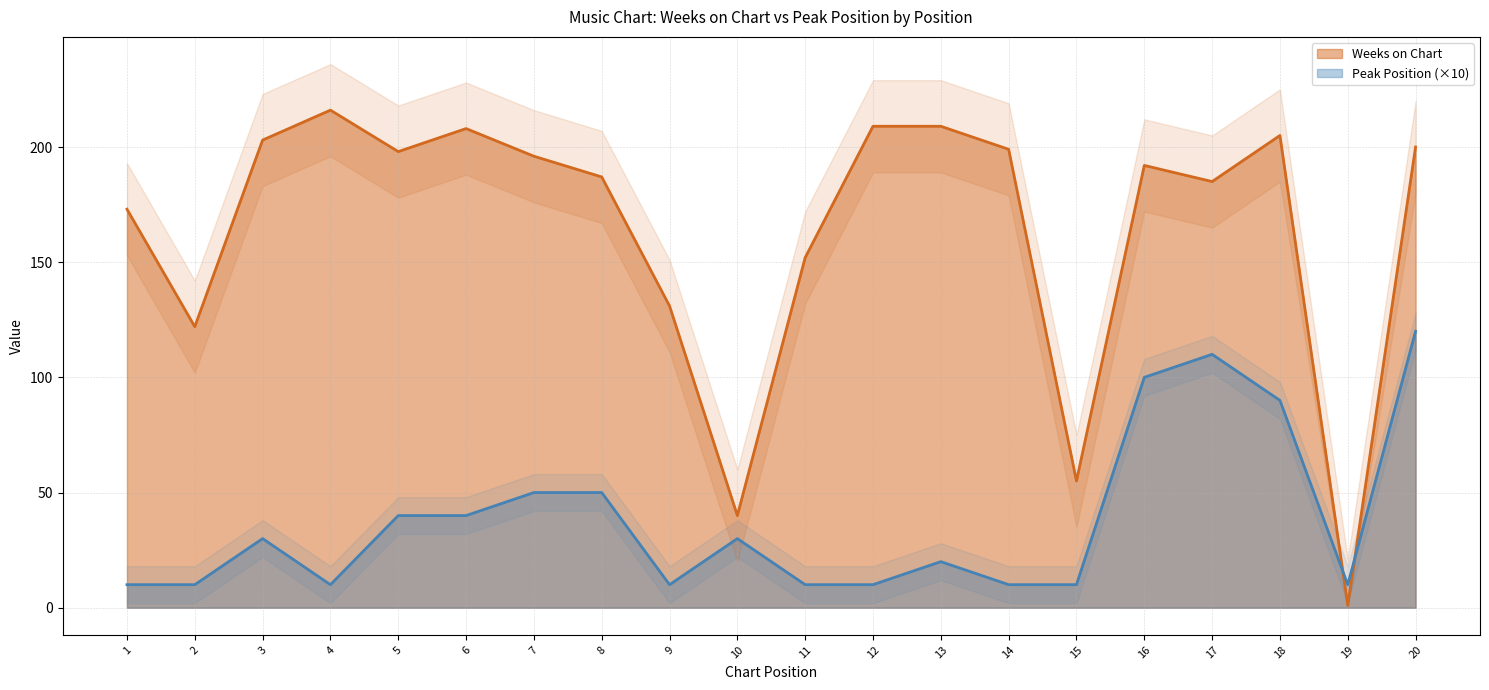

What is the average value of the Peak Position series?

38